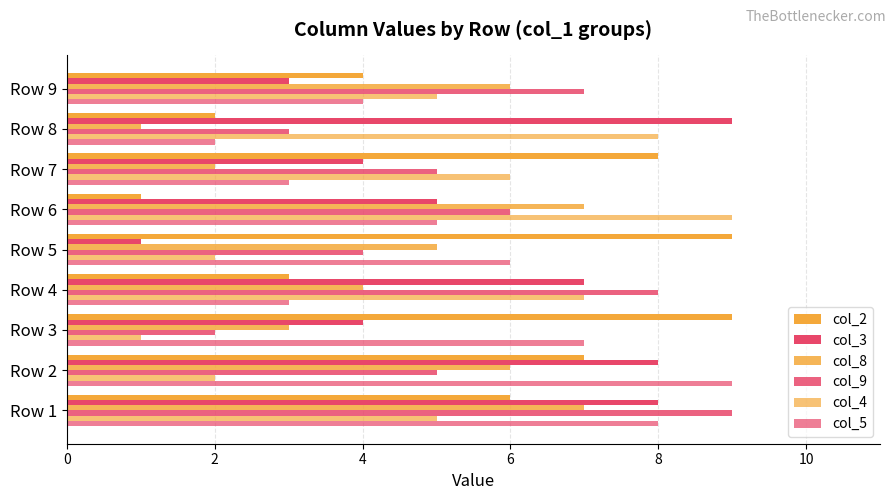

How many data points does each series have?

9